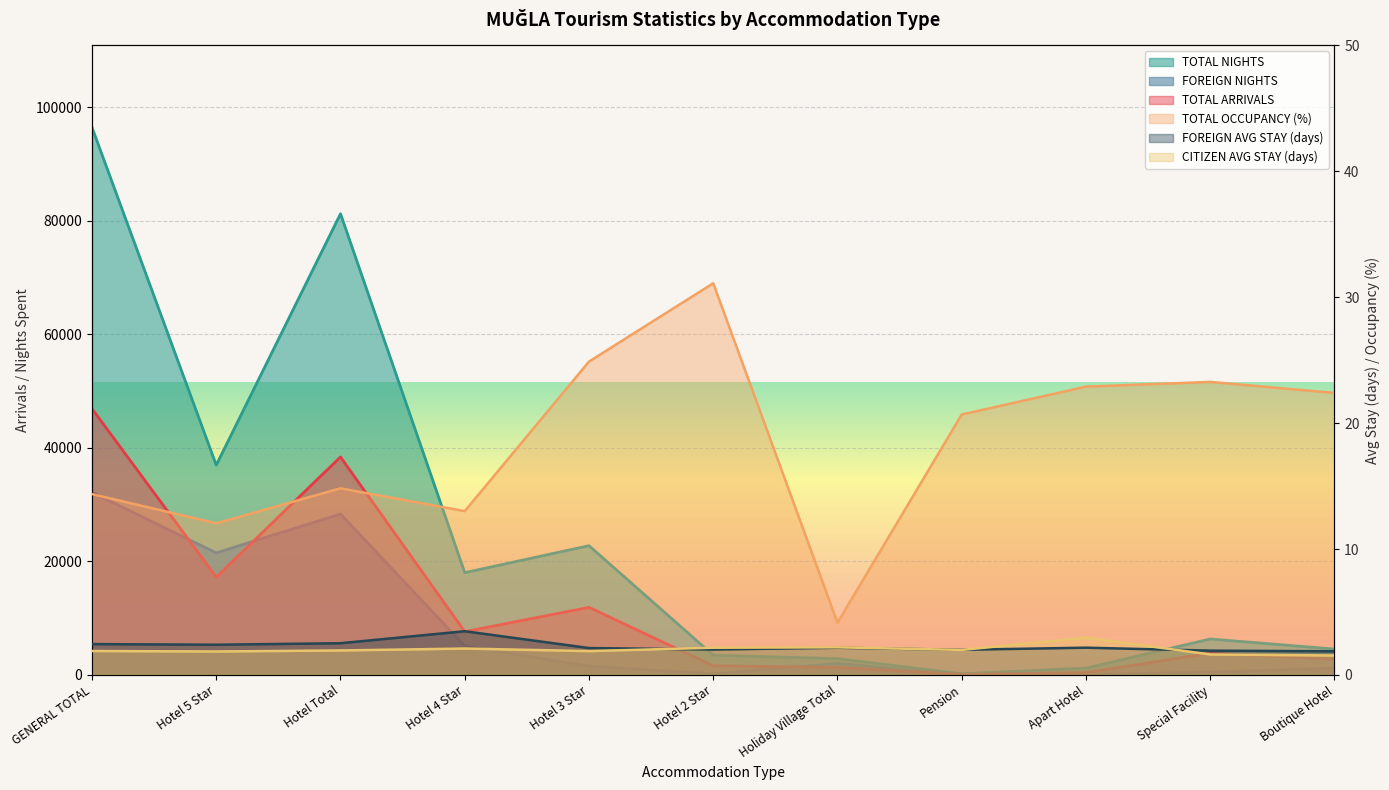

How many lines are shown in the chart?

6